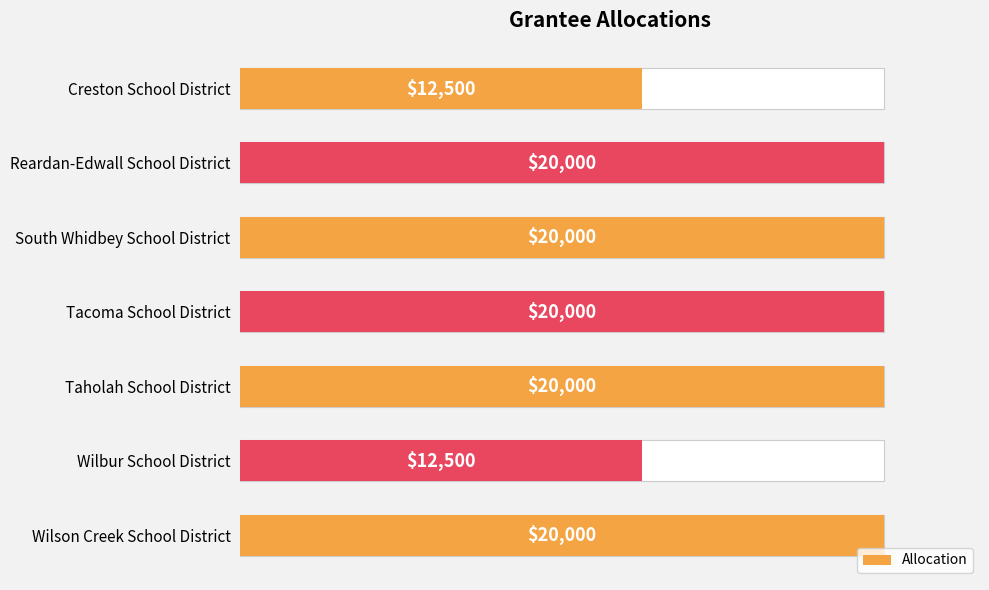

How many data points are less than 20000?

2